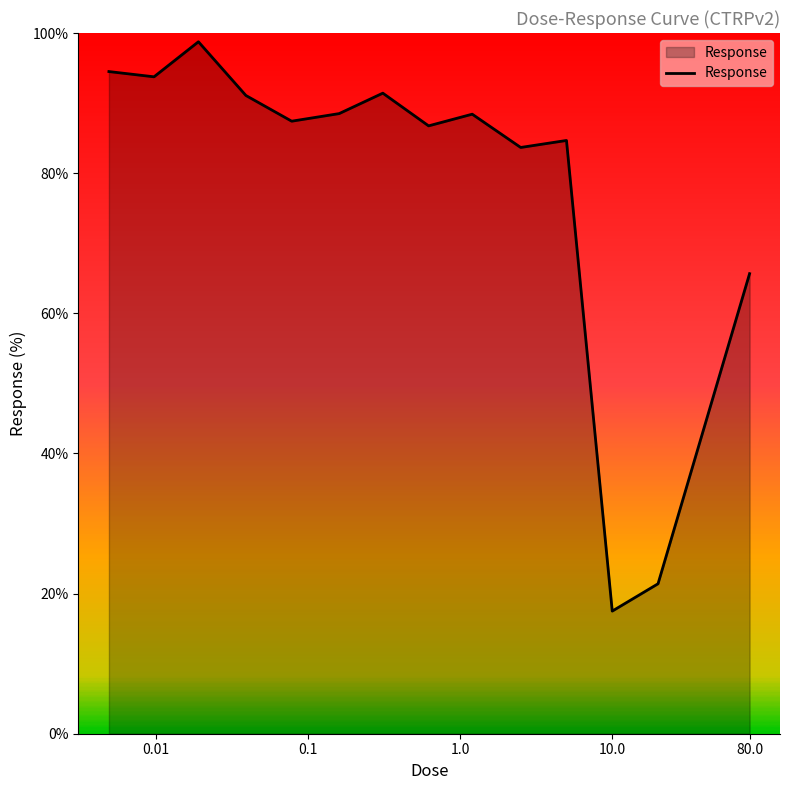

Count the number of data series in this chart.

1